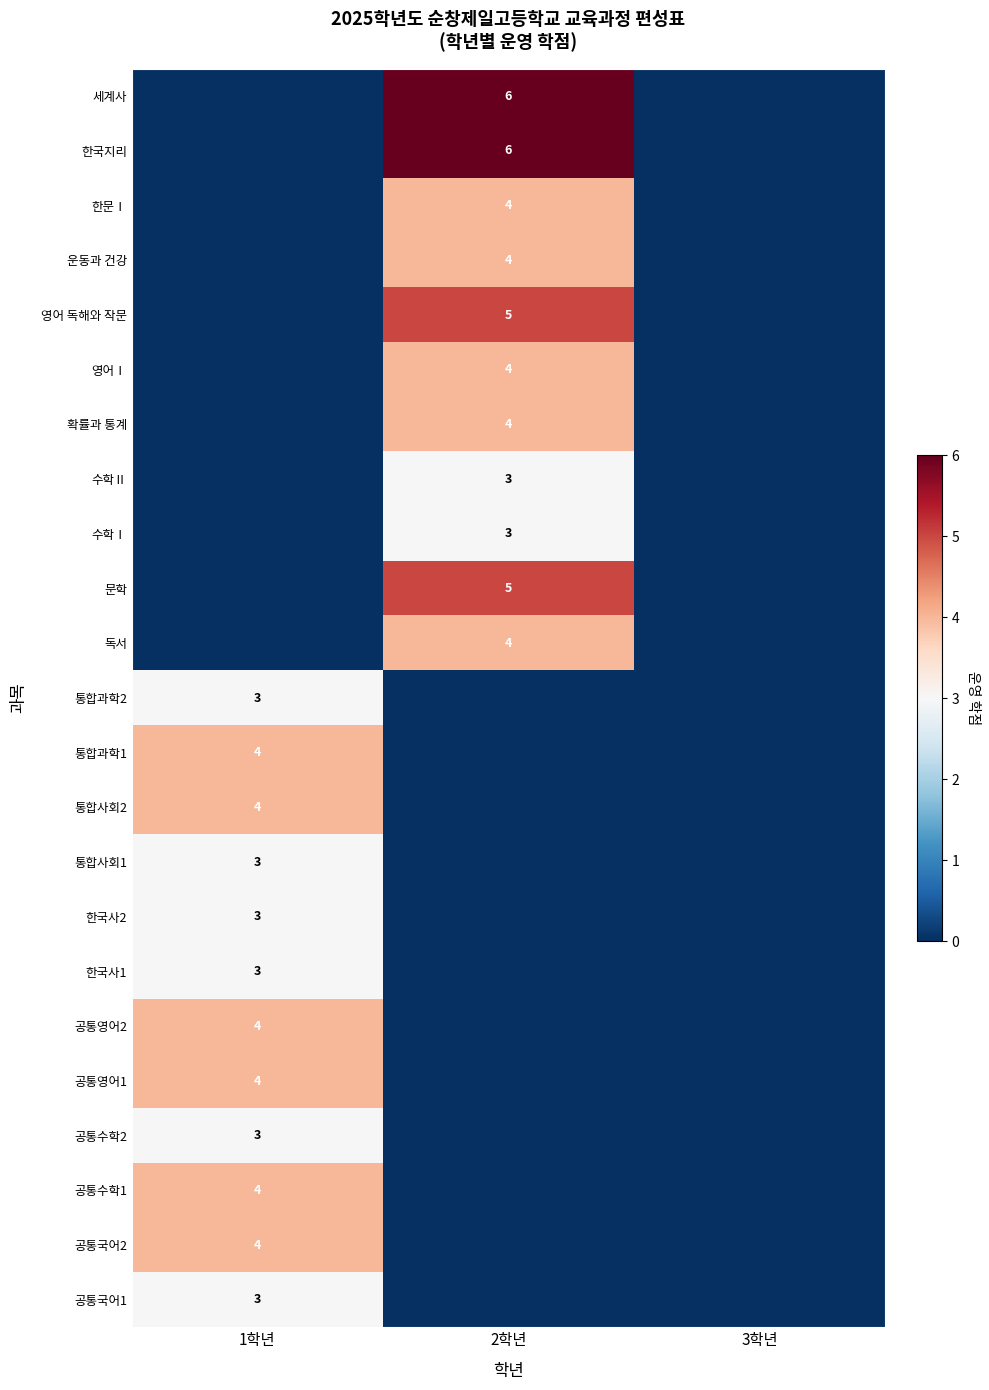

What is the spread (max minus min) of values at 1학년?

4